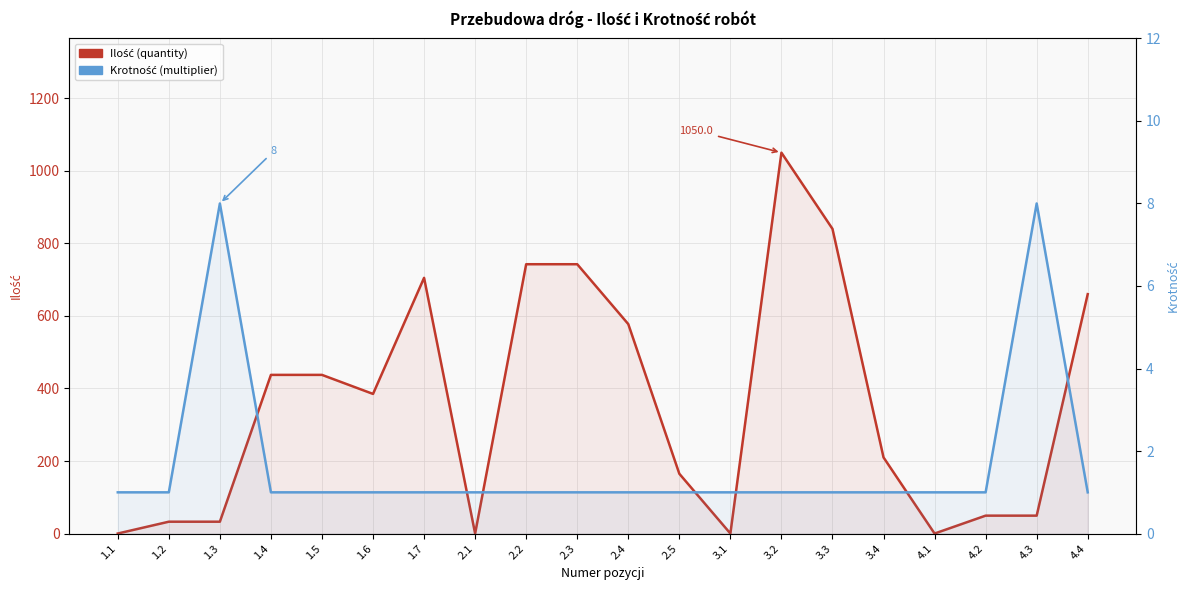

What is the difference between the second highest and second lowest values in the Krotność (multiplier) series?

7.0